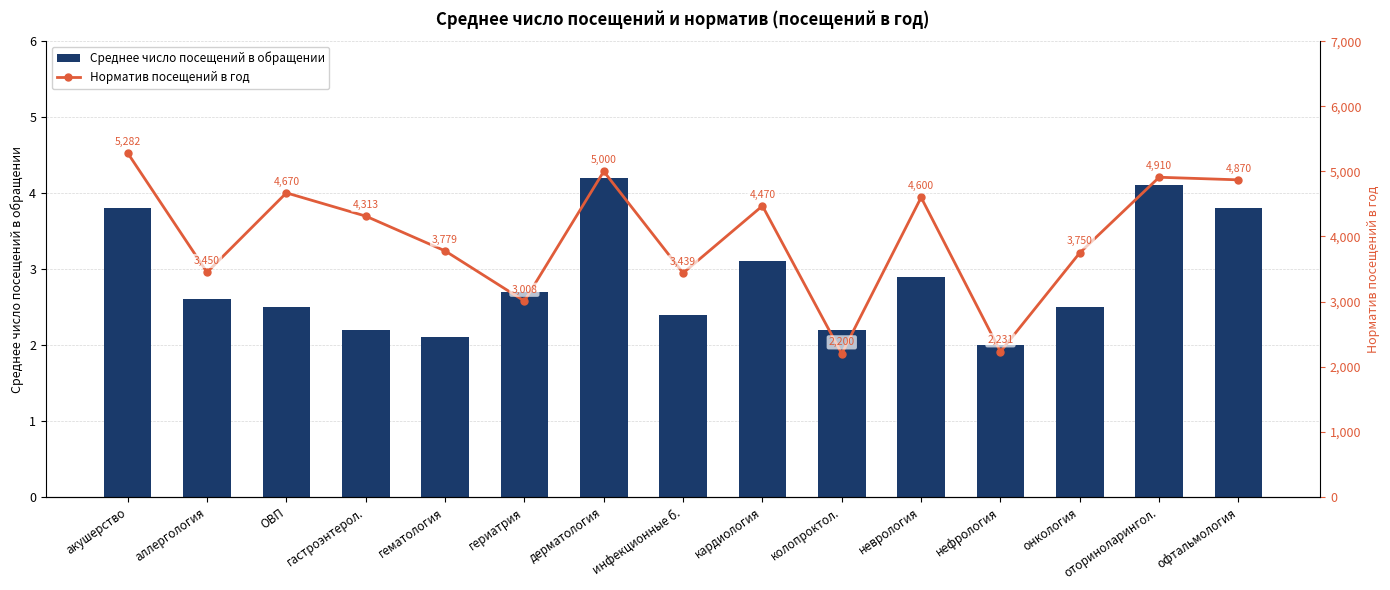

Where is Норматив посещений в год nearest to the value 3741?

онкология